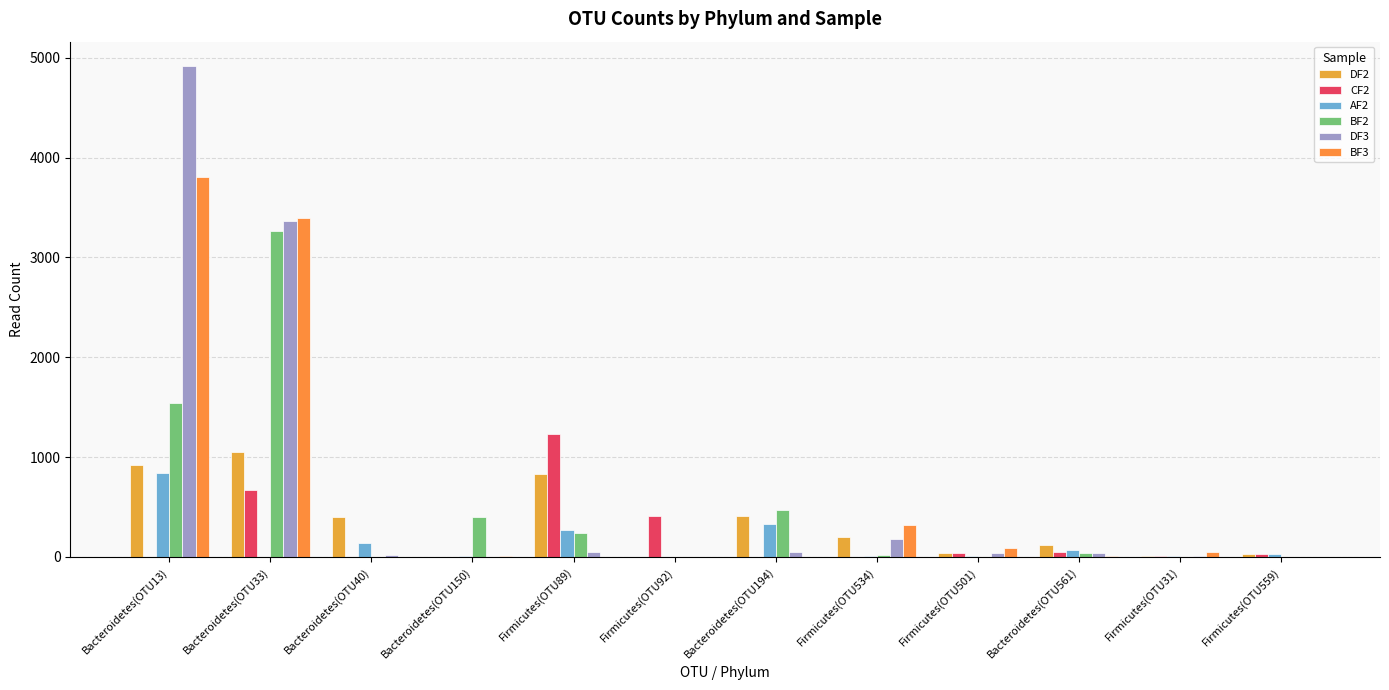

What is the spread (max minus min) of values at Firmicutes(OTU92)?

405